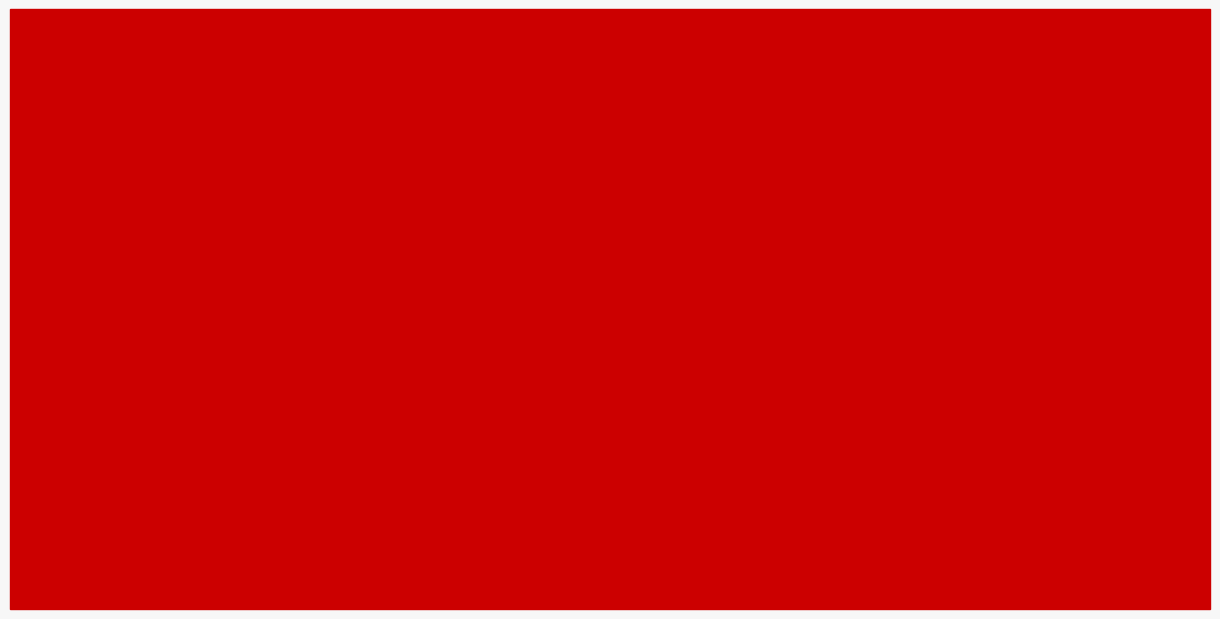

Reading left to right, extract all data points from this chart.

Строка (основная): Детские школы
искусств=1	Детские музыкальные
школы=3	Детские художественные
школы=5	Детские хореографические
школы=7	Детские цирковые
школы=9
Строка (в сельской местности): Детские школы
искусств=2	Детские музыкальные
школы=4	Детские художественные
школы=6	Детские хореографические
школы=8	Детские цирковые
школы=10